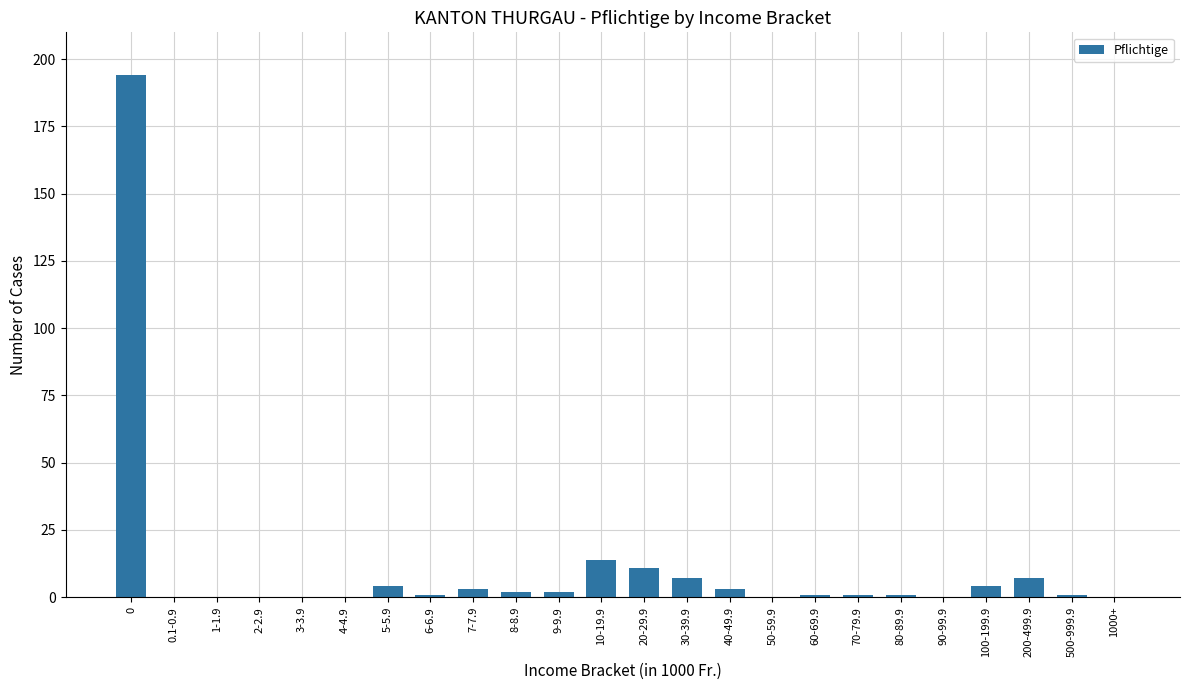

The chart shows a value of 0 at 90-99.9. True or false?

True